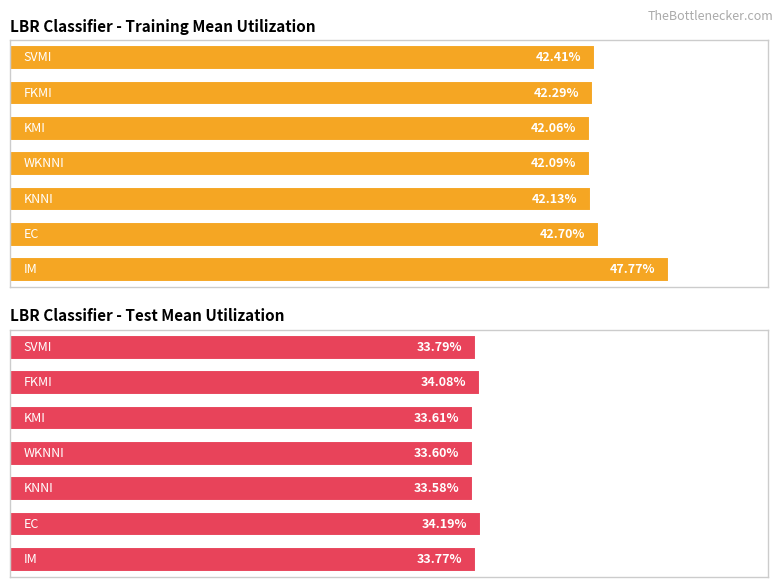

At how many categories does at least one series exceed 44?

1